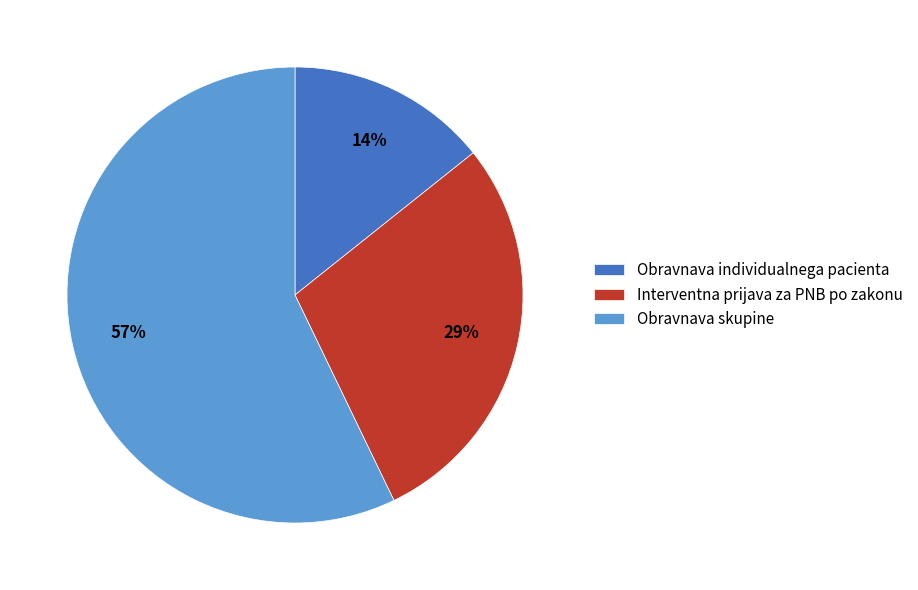

Count the number of slices in the pie.

3